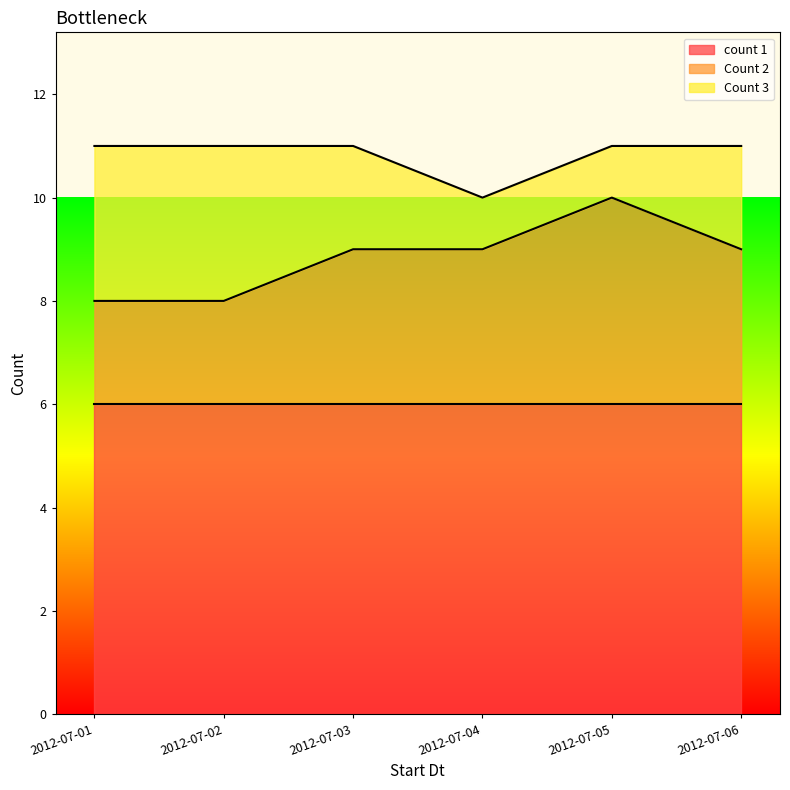

Is it true that count 1 equals 10 at 2012-07-03?

False